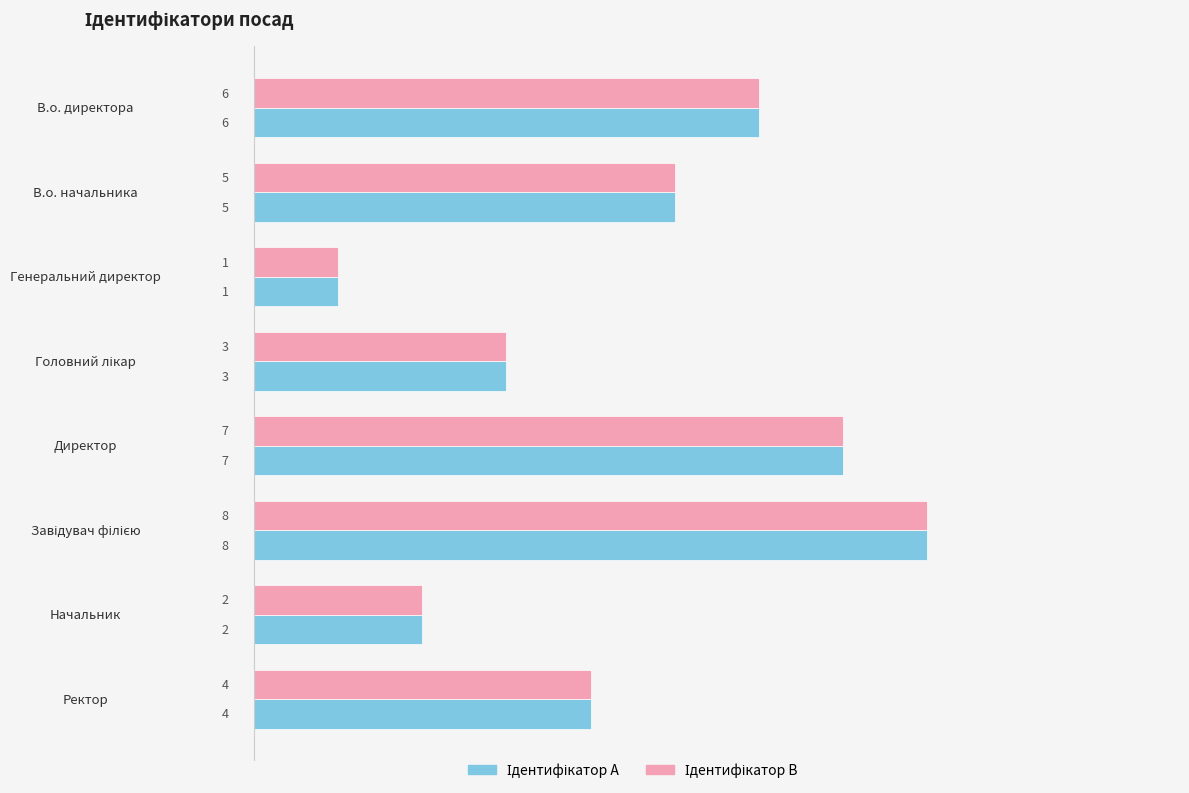

Count the number of data series in this chart.

2